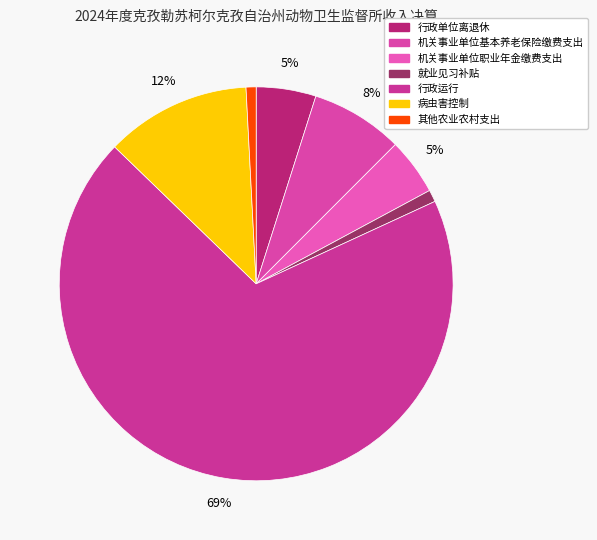

True or false: 行政运行 accounts for 69% of the total.

True